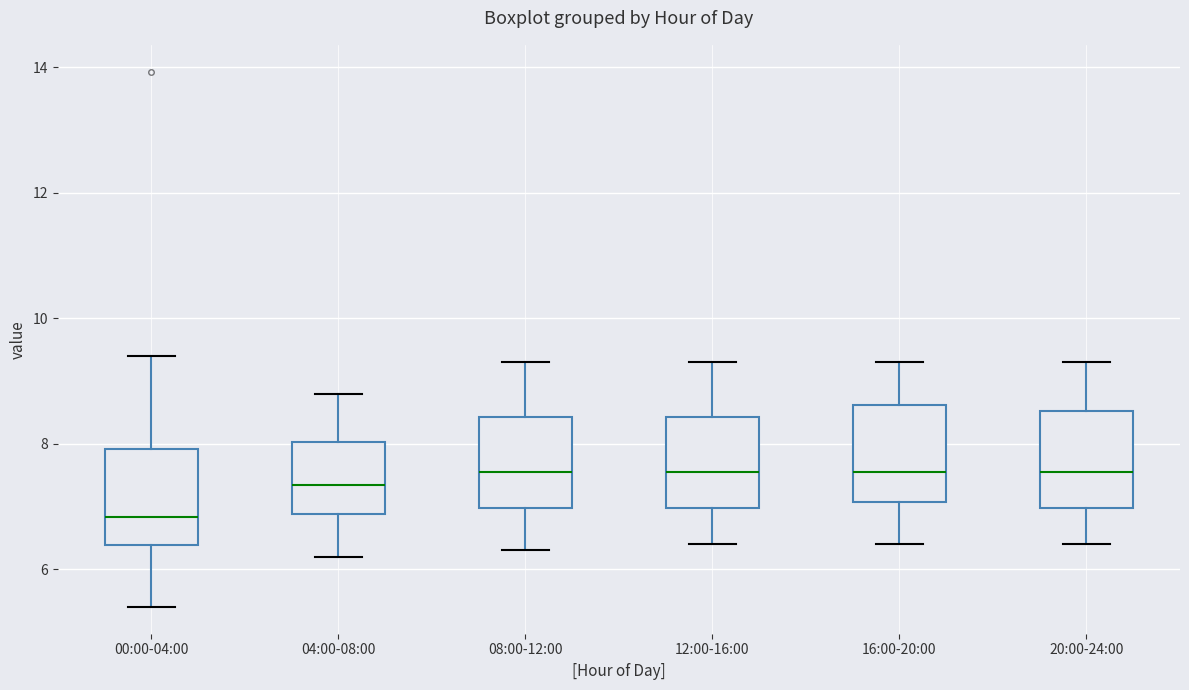

Reading left to right, transcribe this box plot: for each box, give where its median line is, the range the box spans, and where its two whiskers end, as read against the y-axis. The values are not printed on the chart, so give them approximately, as read against the axis.

00:00-04:00: median 6.8, box 6.4 to 8.0, whiskers 5.4 to 9.4
04:00-08:00: median 7.4, box 6.8 to 8.0, whiskers 6.2 to 8.8
08:00-12:00: median 7.6, box 7.0 to 8.4, whiskers 6.4 to 9.4
12:00-16:00: median 7.6, box 7.0 to 8.4, whiskers 6.4 to 9.4
16:00-20:00: median 7.6, box 7.0 to 8.6, whiskers 6.4 to 9.4
20:00-24:00: median 7.6, box 7.0 to 8.6, whiskers 6.4 to 9.4